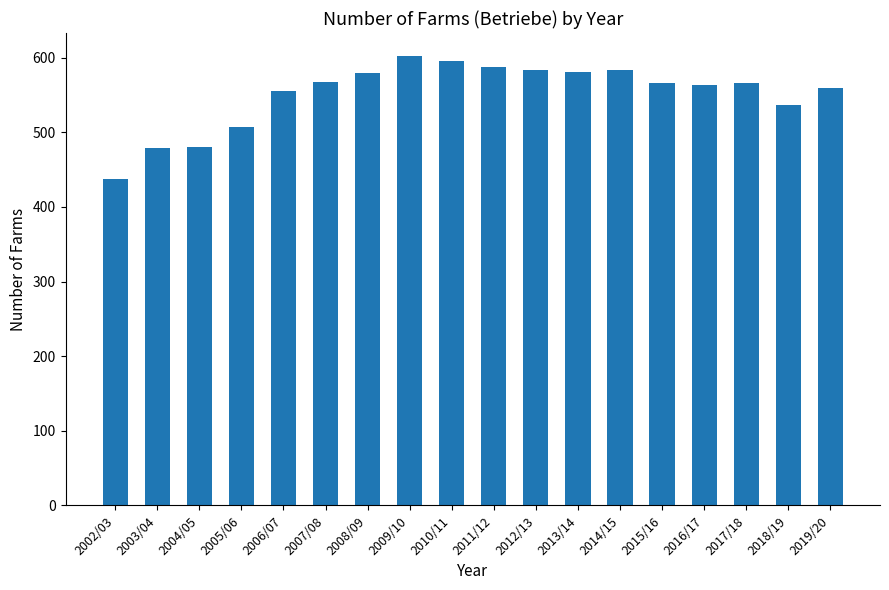

What is the minimum value shown in the chart?

437